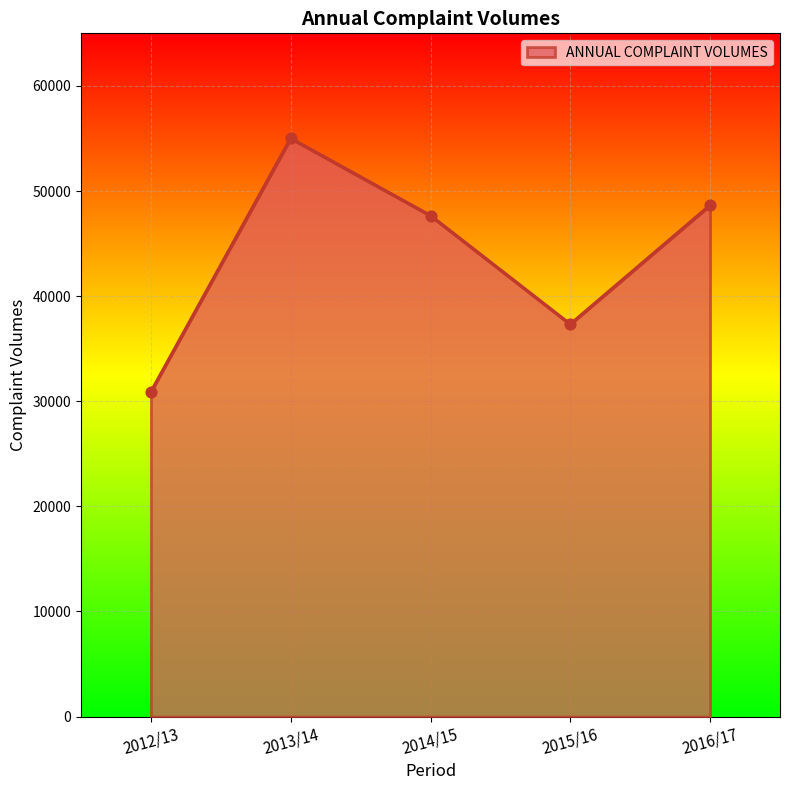

What is the change in value from 2012/13 to 2013/14?

+24121